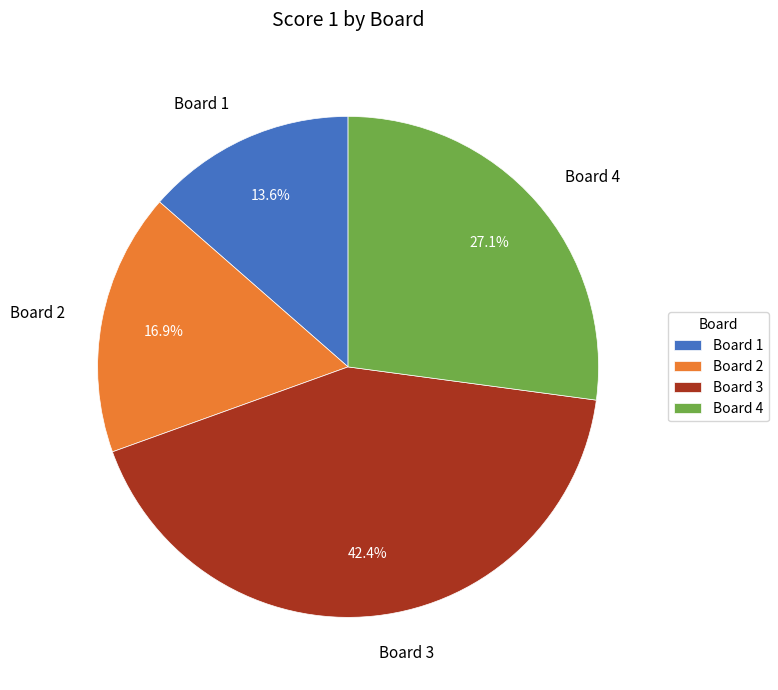

Between Board 4 and Board 3, which is larger?

Board 3